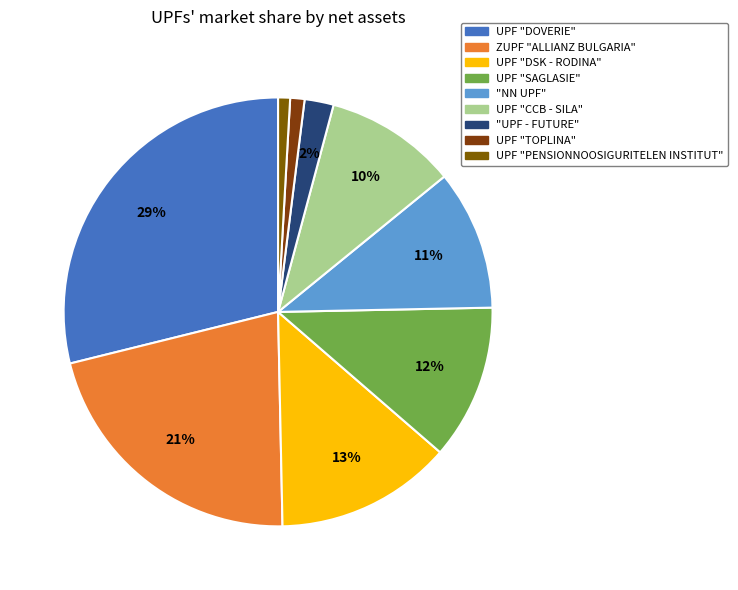

What percentage is NOT represented by UPF "DSK - RODINA"?

86.7%